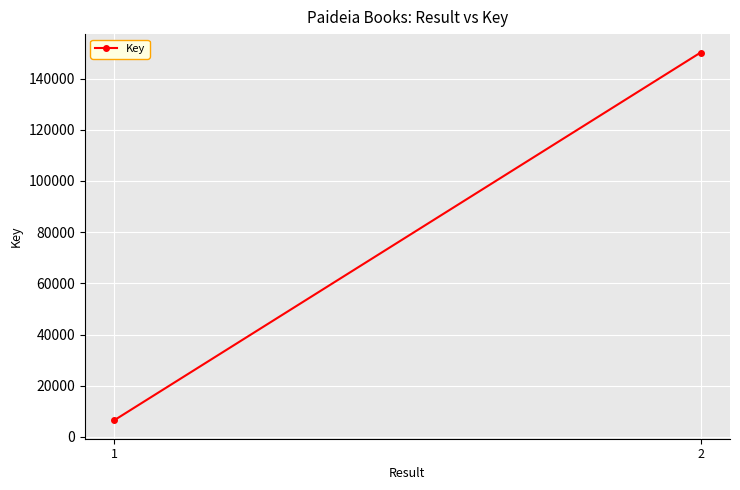

List the labels in order of value, largest first.

2, 1